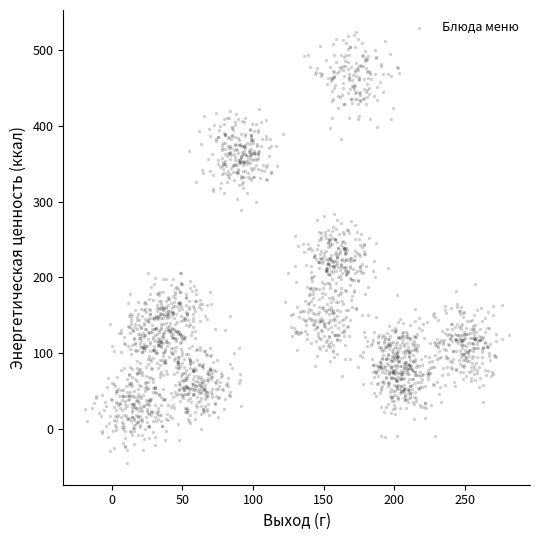

What is the range of Y values (max minus min)?

568.9